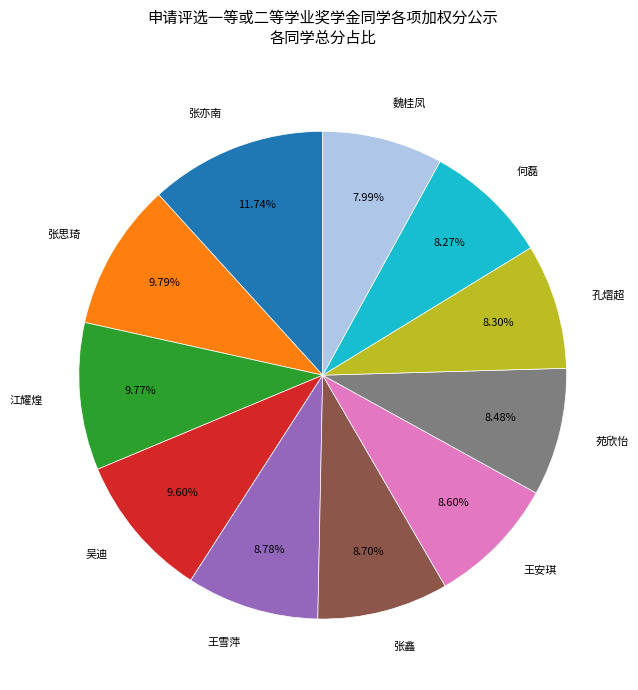

Is there any slice that represents more than half of the pie?

No